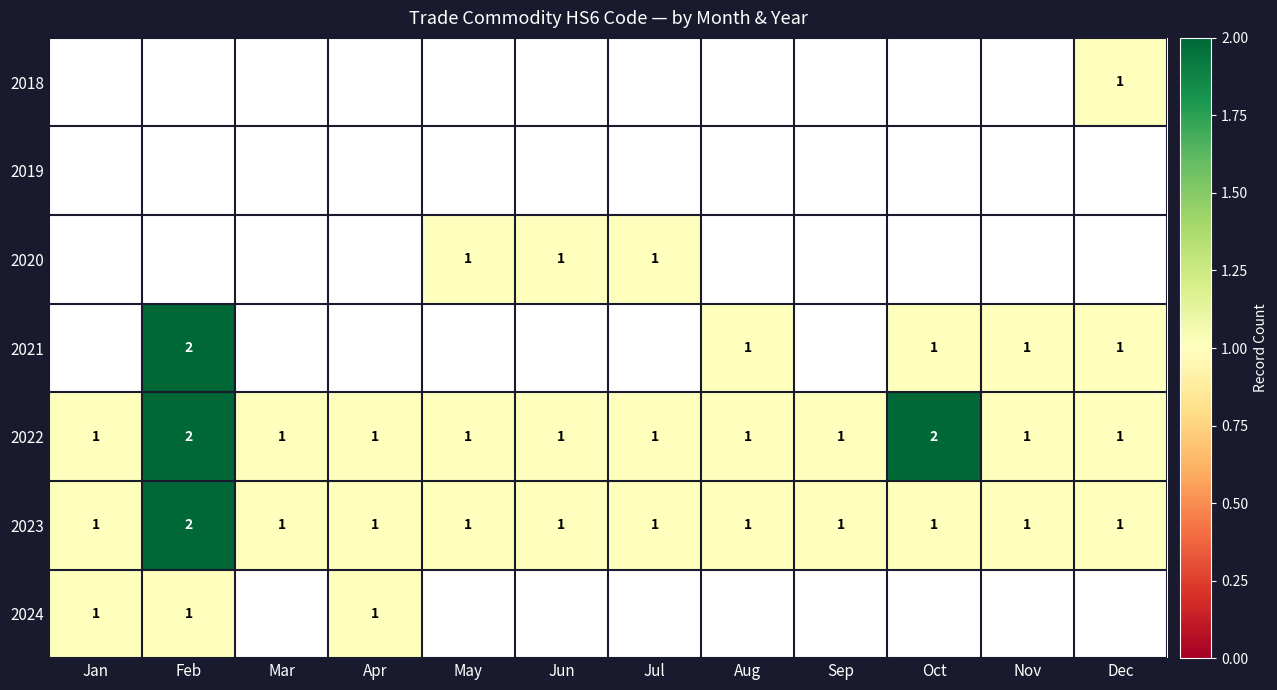

True or false: 2022 has a value of 1 at Feb.

False